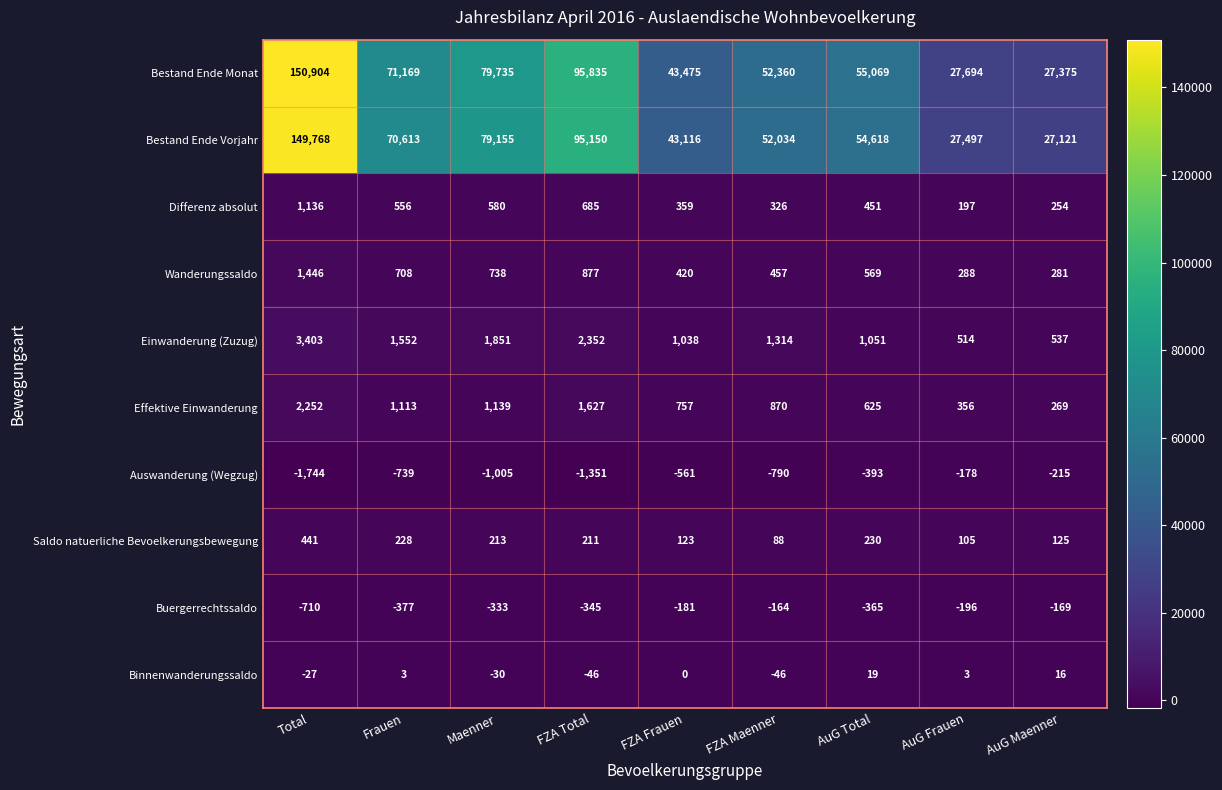

What is the total value across all series at AuG Total?

111874